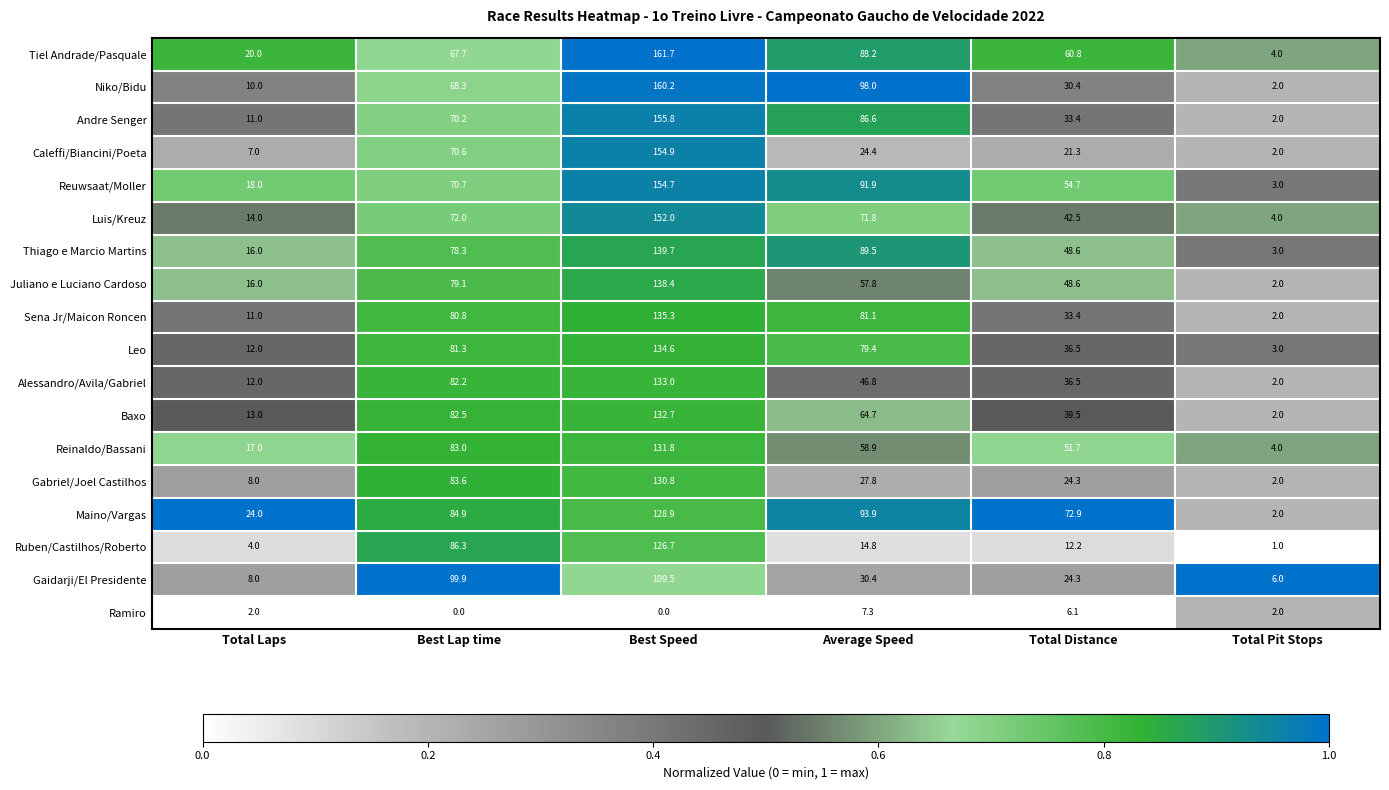

Rank the series at Best Speed from lowest to highest value.

Ramiro, Gaidarji/El Presidente, Ruben/Castilhos/Roberto, Maino/Vargas, Gabriel/Joel Castilhos, Reinaldo/Bassani, Baxo, Alessandro/Avila/Gabriel, Leo, Sena Jr/Maicon Roncen, Juliano e Luciano Cardoso, Thiago e Marcio Martins, Luis/Kreuz, Reuwsaat/Moller, Caleffi/Biancini/Poeta, Andre Senger, Niko/Bidu, Tiel Andrade/Pasquale